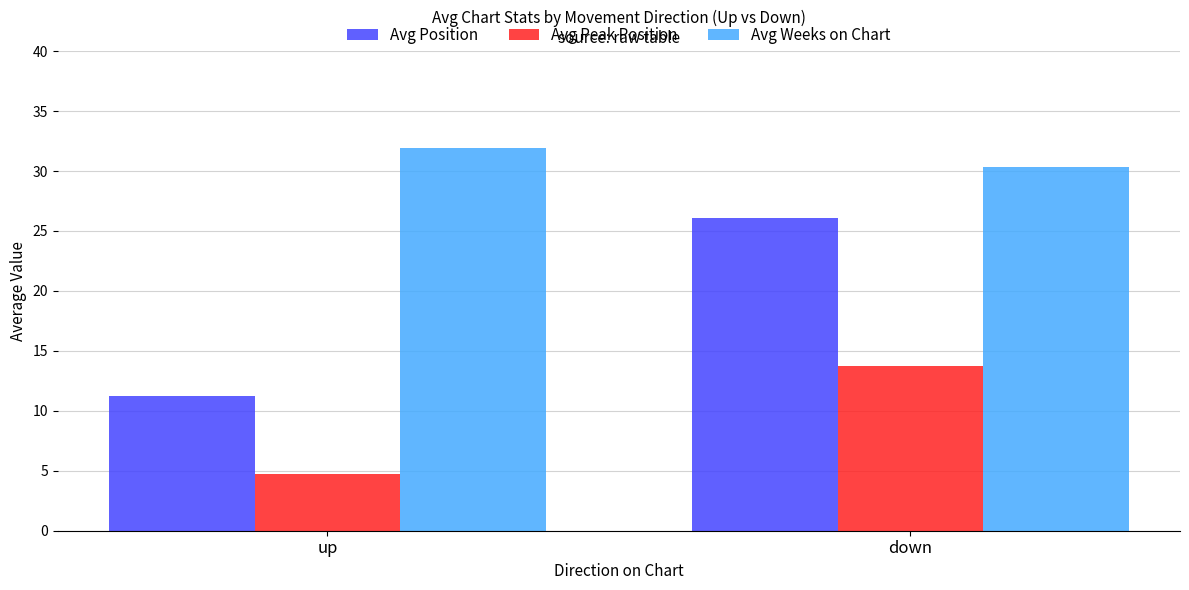

The value of Avg Position at up is 18.2. True or false?

False